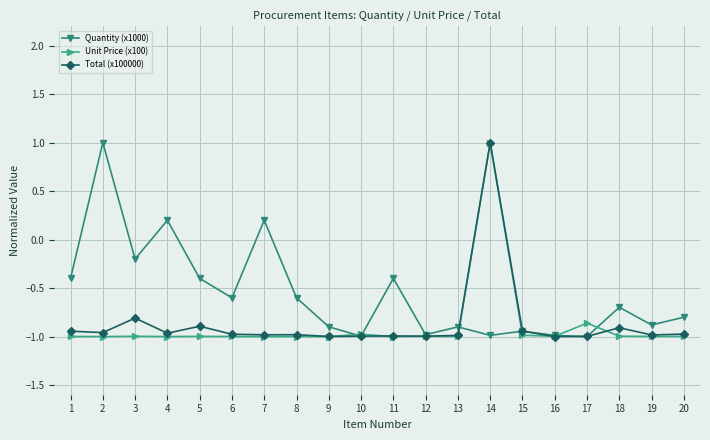

At which label does Total (x100000) first exceed 0?

14